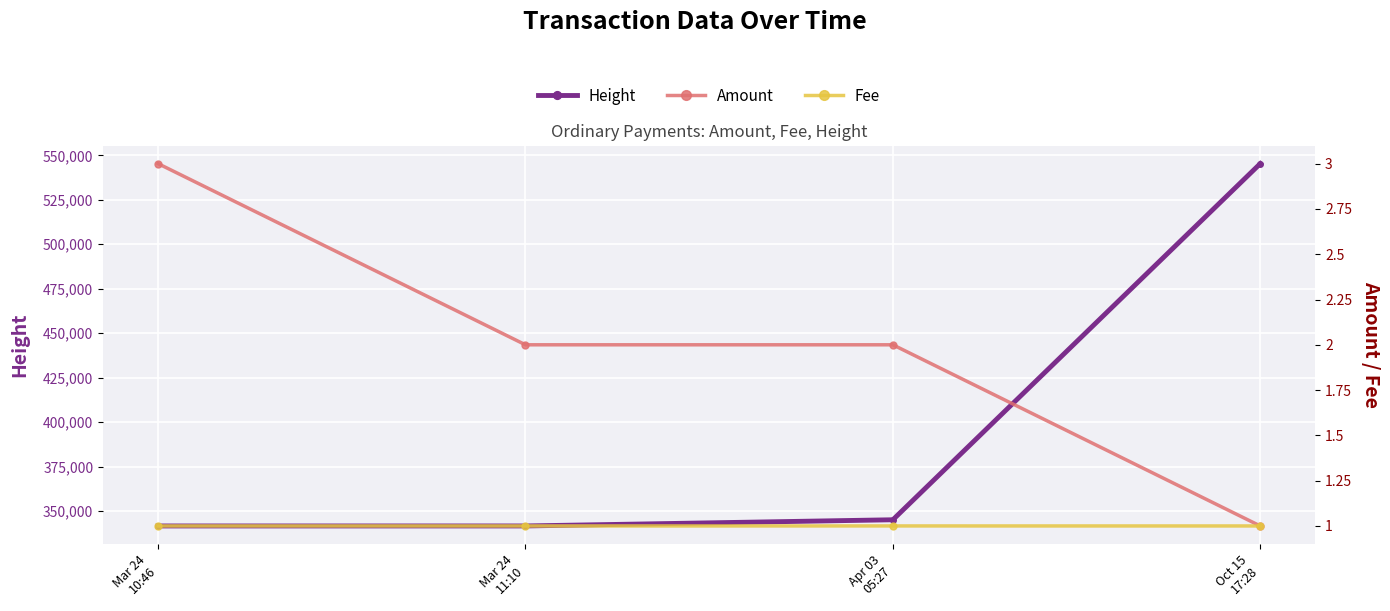

How many interior local peaks does the Fee series have?

1